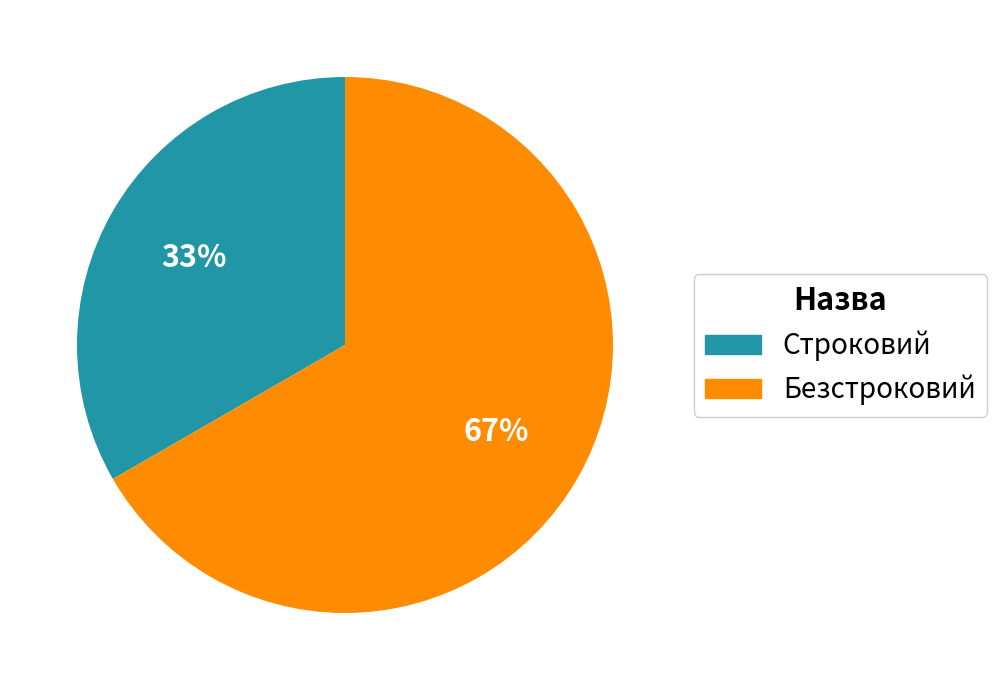

To the nearest percent, what percentage of the pie is Безстроковий?

67%